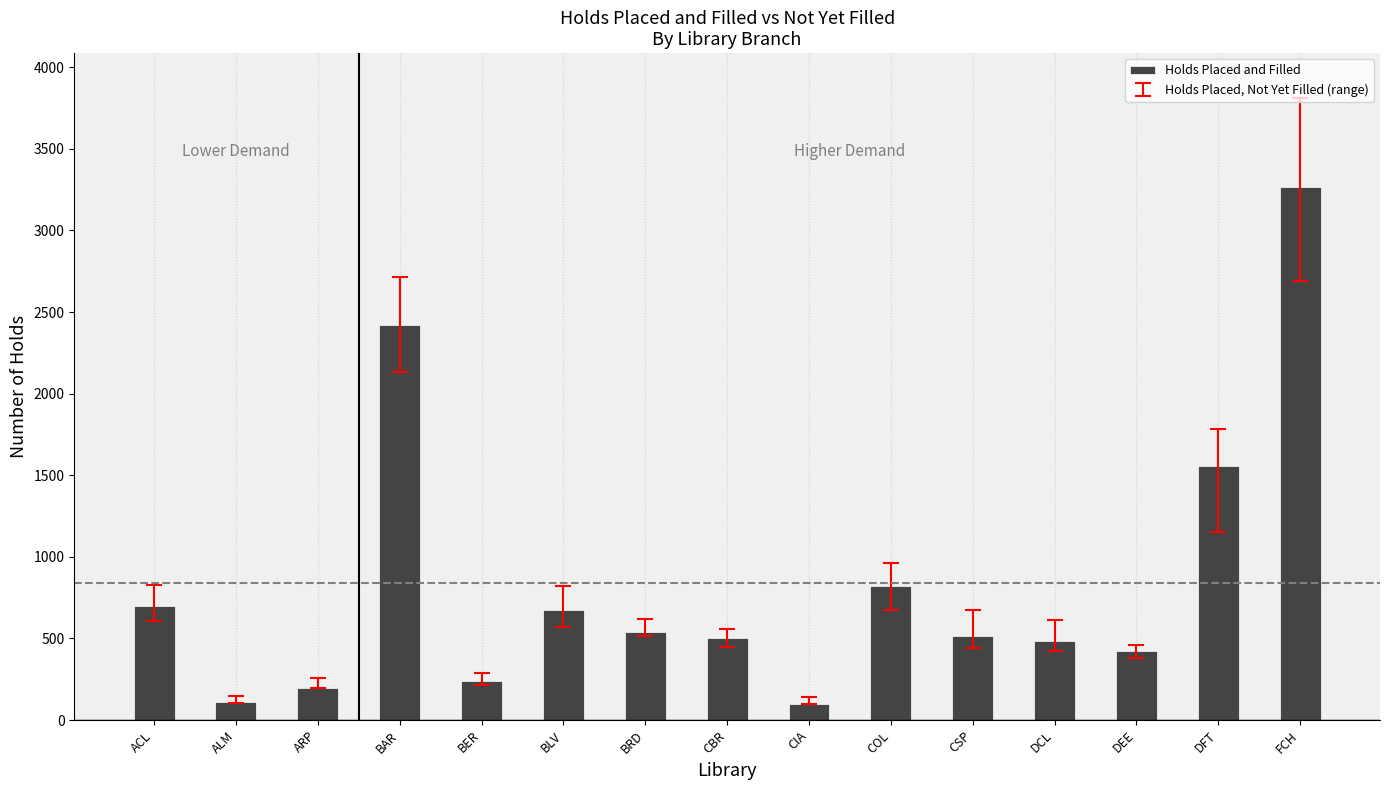

What is the sum of all values?

12550